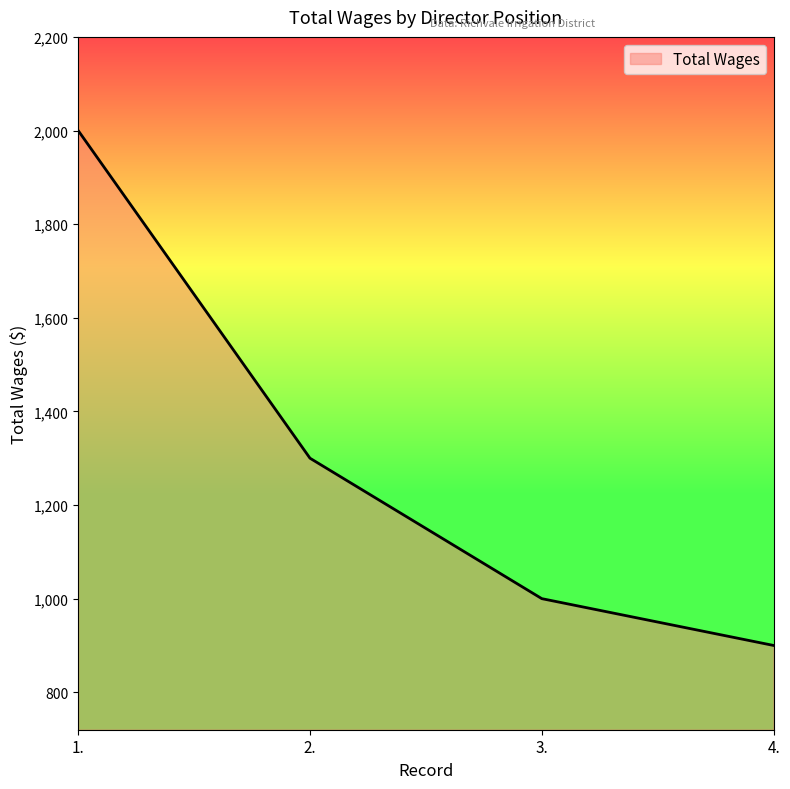

Reading left to right, transcribe all the data shown in this chart.

2000	1300	1000	900